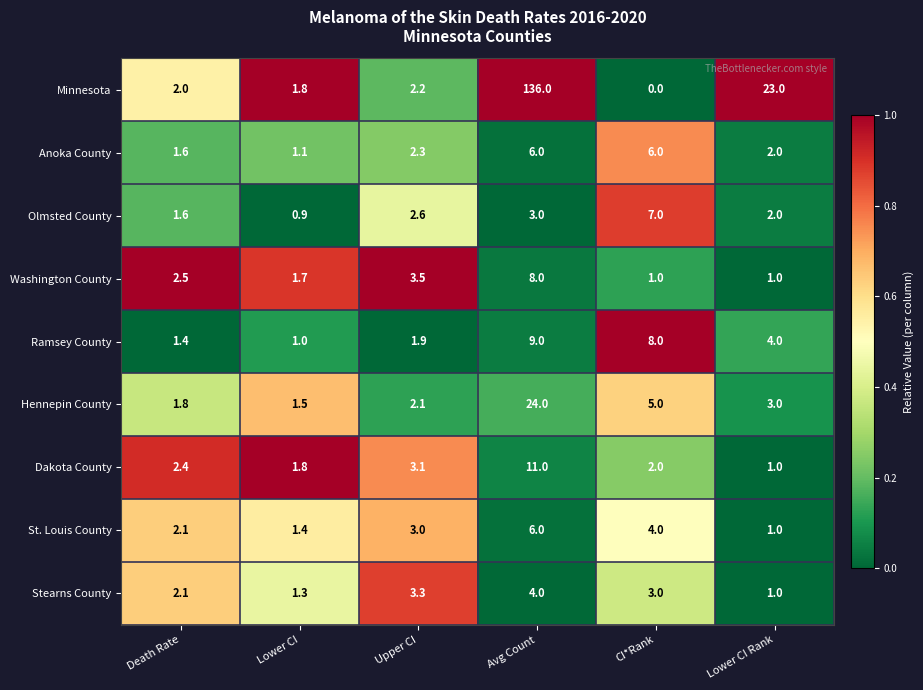

Between Lower CI and Lower CI Rank, which series saw the biggest shift?

Minnesota